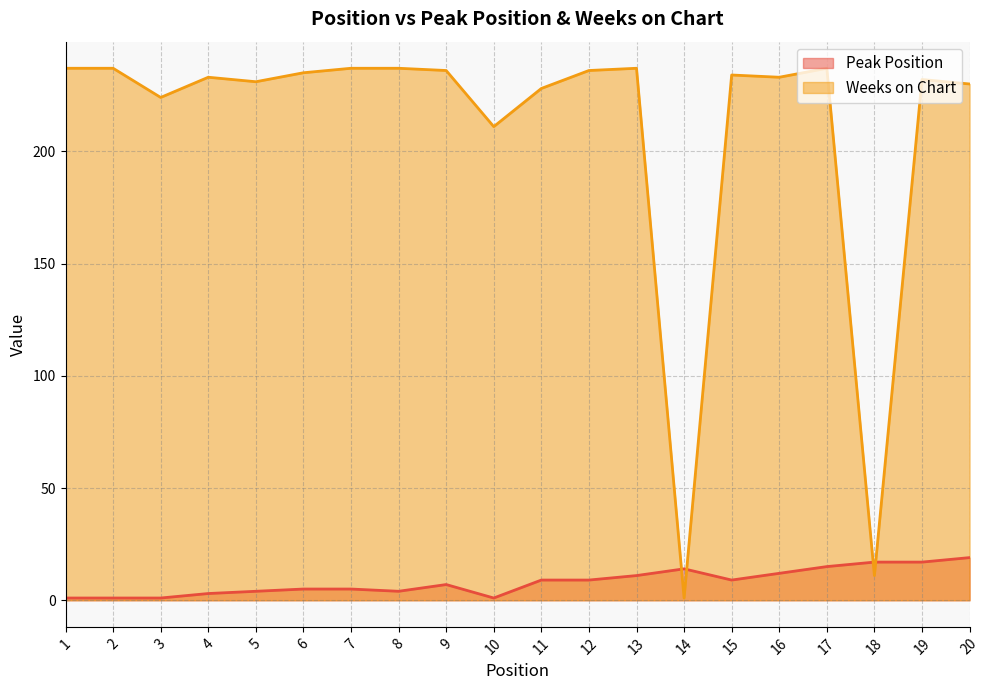

How many lines are shown in the chart?

2